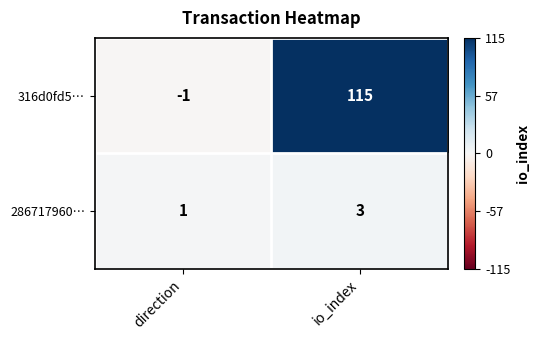

List the series in order of their peak value, highest first.

316d0fd5…, 286717960…